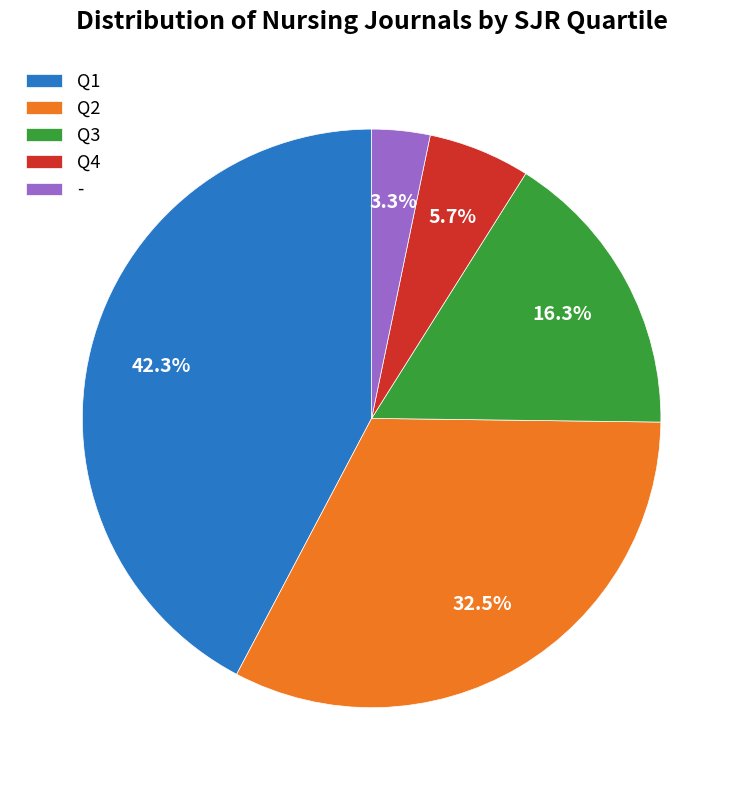

Does Q2 represent more than half of the total?

No